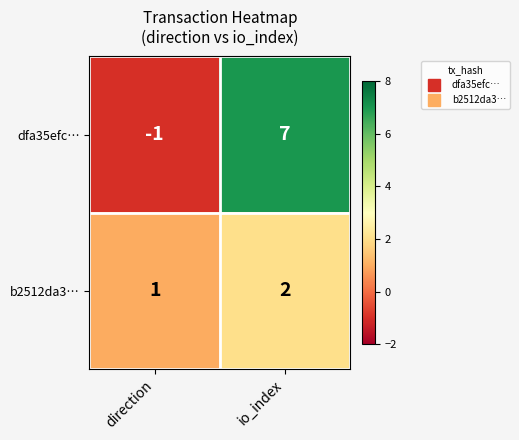

What value does the dfa35efc… series have at io_index?

7